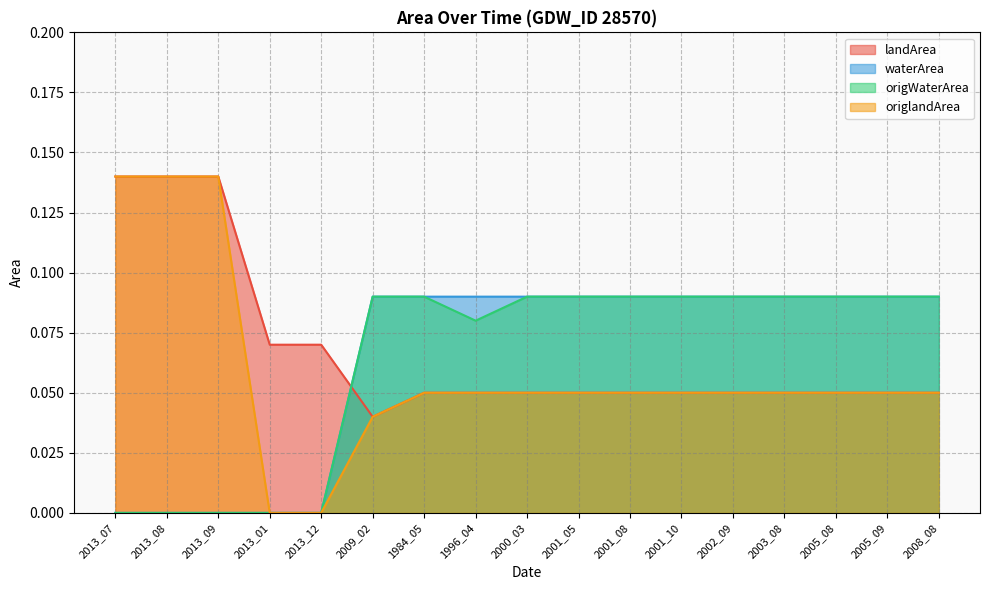

Where is waterArea nearest to the value 0?

2013_07